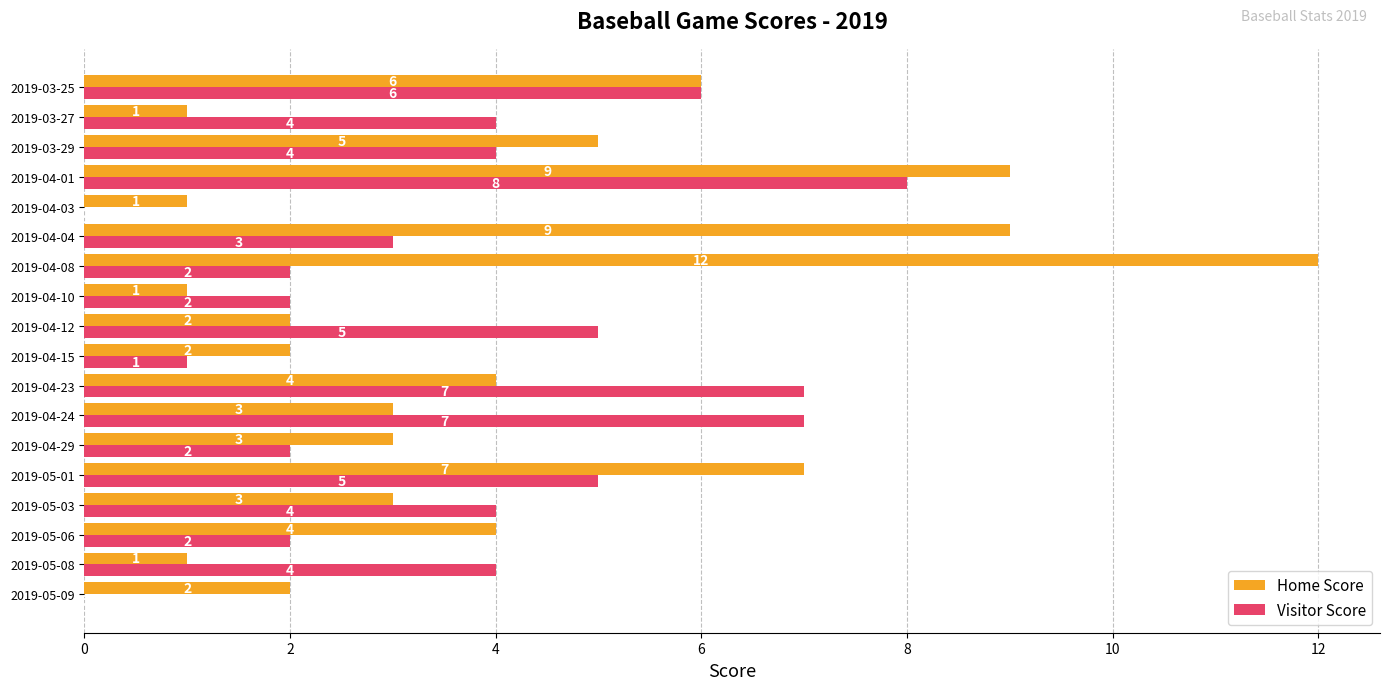

Between 2019-05-09 and 2019-05-03, which series saw the biggest shift?

Visitor Score